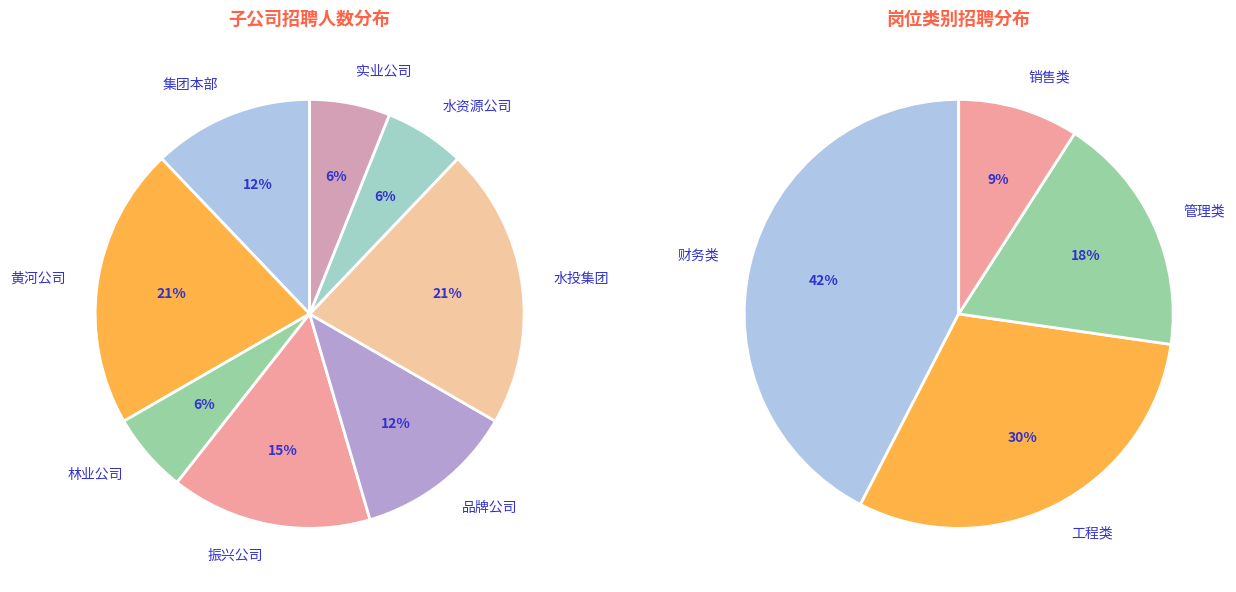

What percentage is the 振兴公司 slice, to the nearest percent?

15%